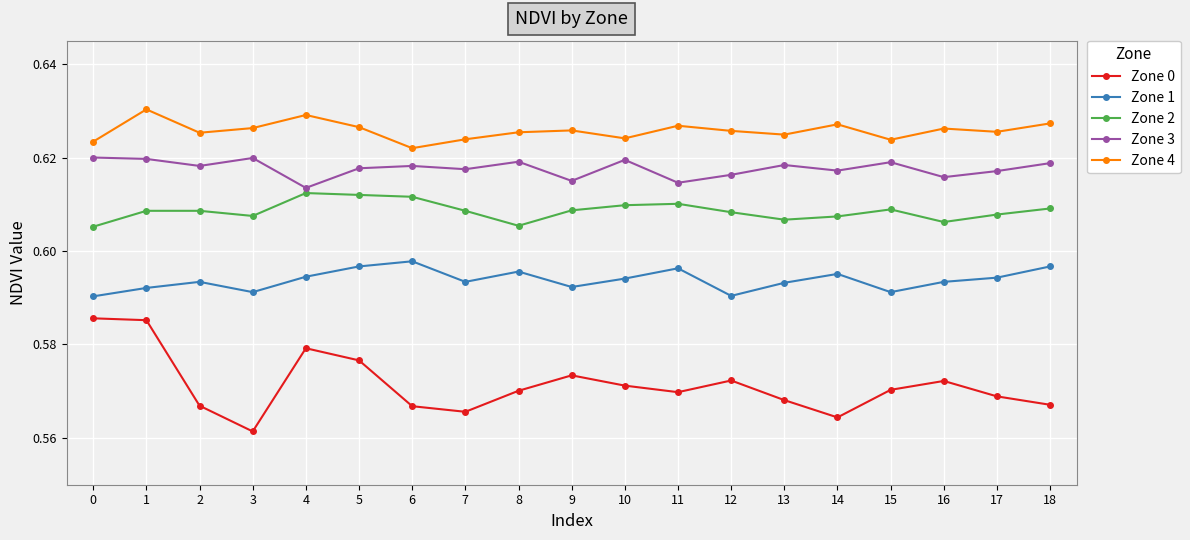

What are all the series names shown in the legend?

Zone 0, Zone 1, Zone 2, Zone 3, Zone 4